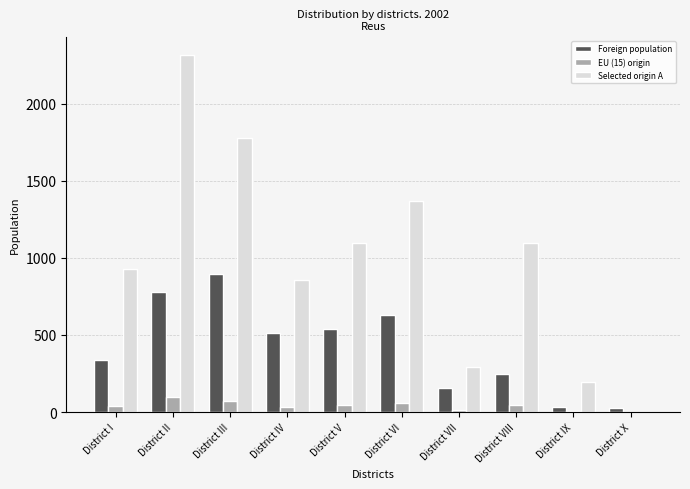

At which label does Foreign population reach its peak?

District III